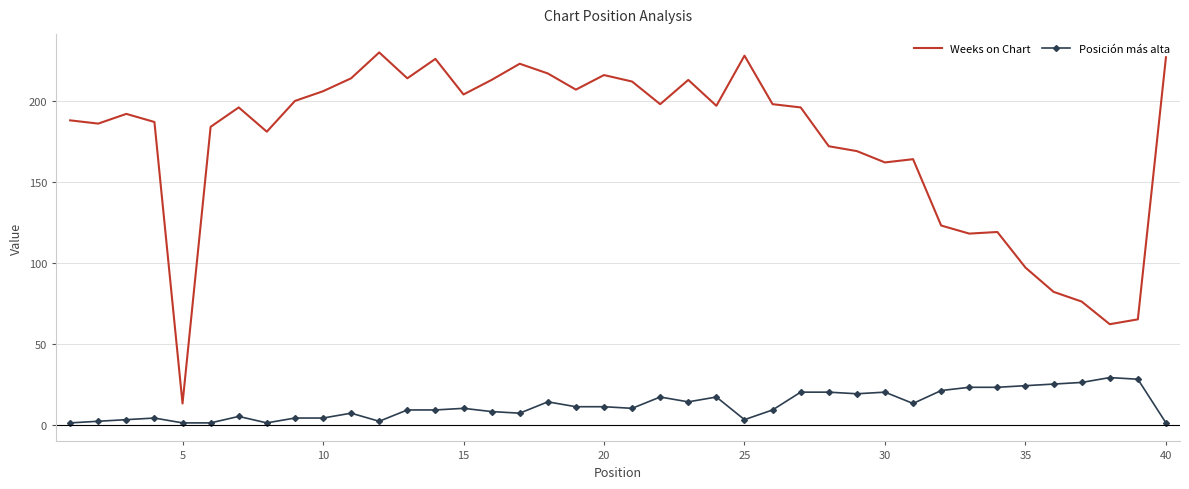

Which series has the largest total across all categories?

Weeks on Chart